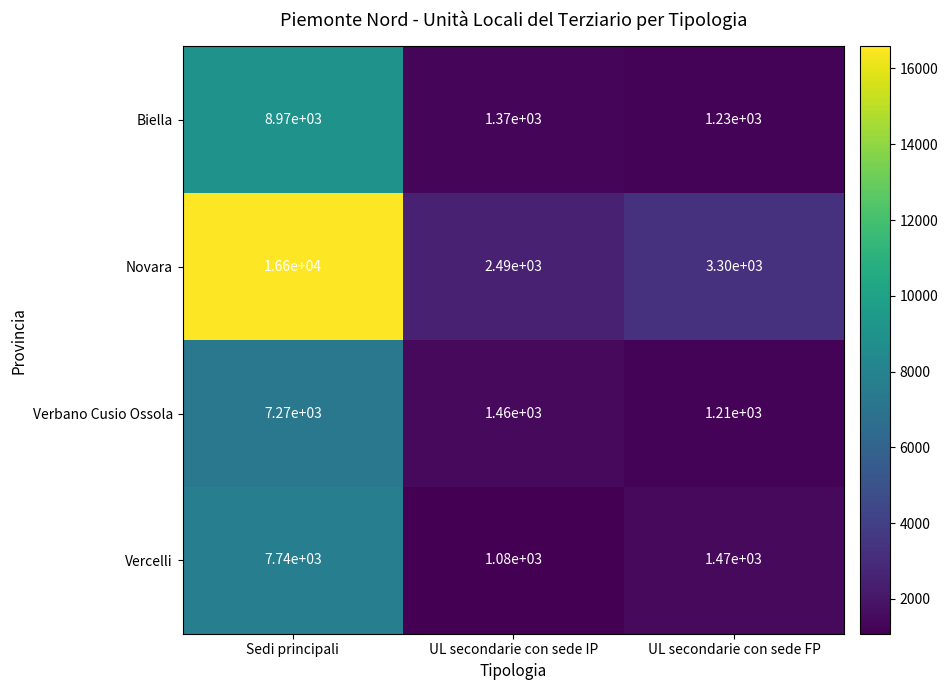

True or false: Biella has a value of 428 at UL secondarie con sede FP.

False